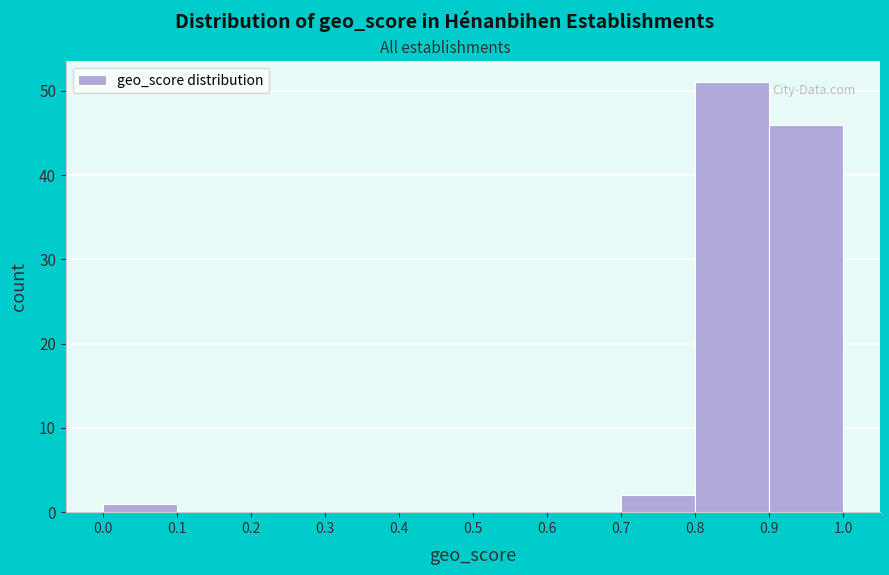

What is the height of the bar covering 0.7 to 0.8 on the x-axis? The values are not printed on the chart, so give them approximately, as read against the axis.

2